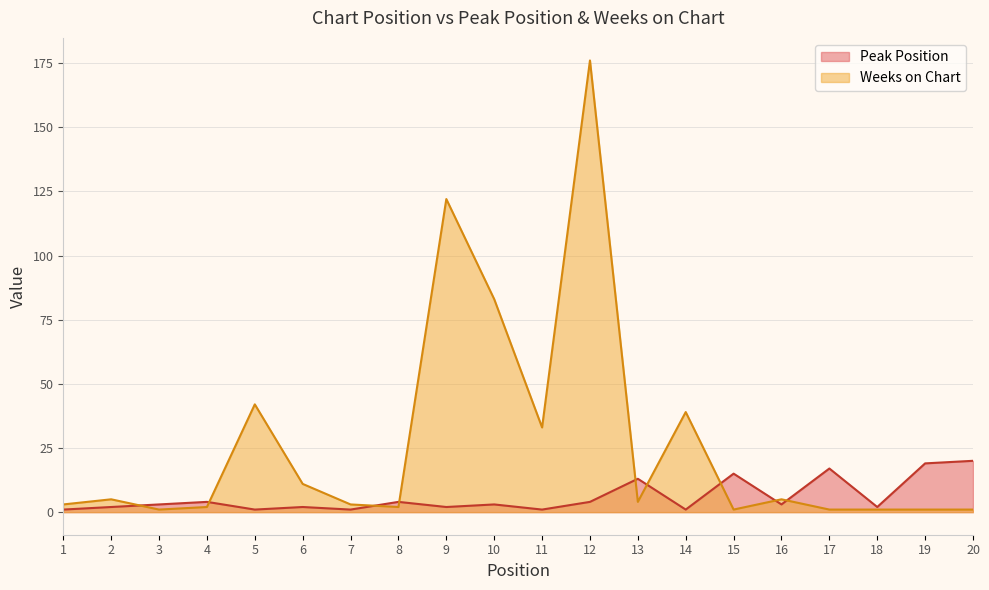

Does the chart display data point markers on the line(s)?

No